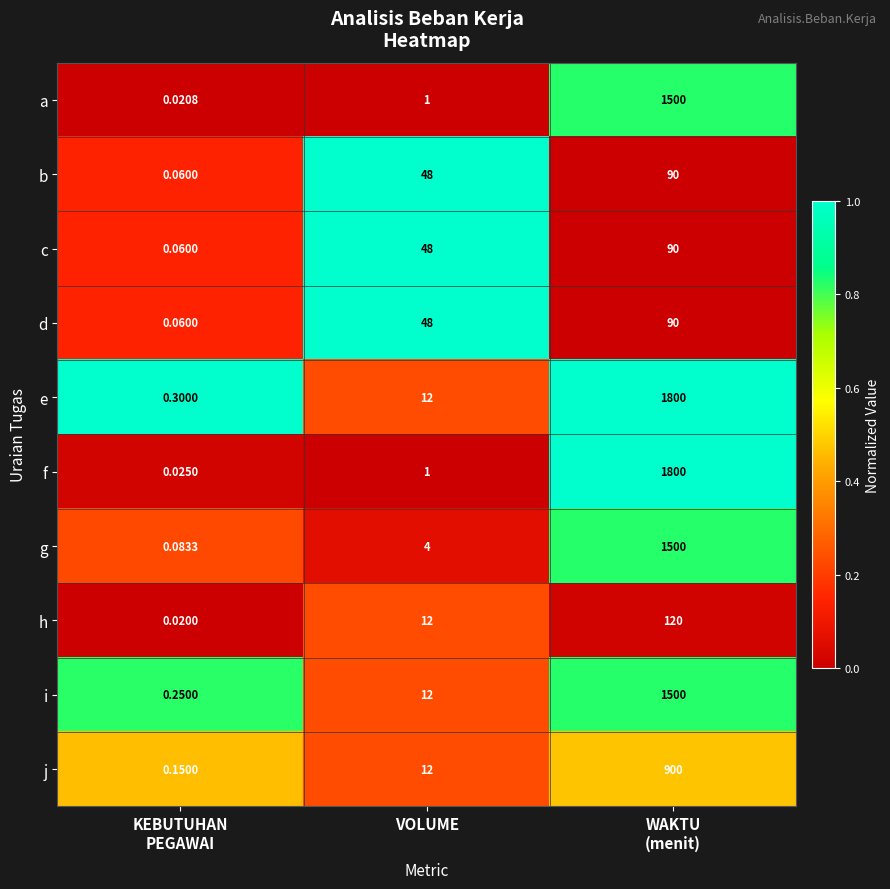

Which series has the largest total across all categories?

e